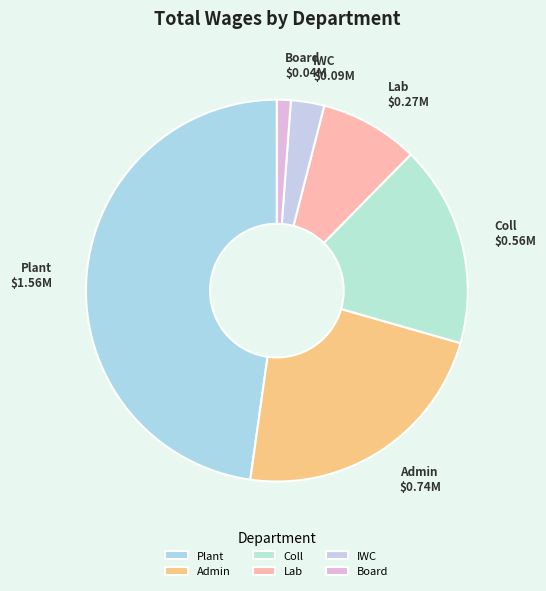

Approximately how many times larger is the value at IWC compared to Admin?

0.1